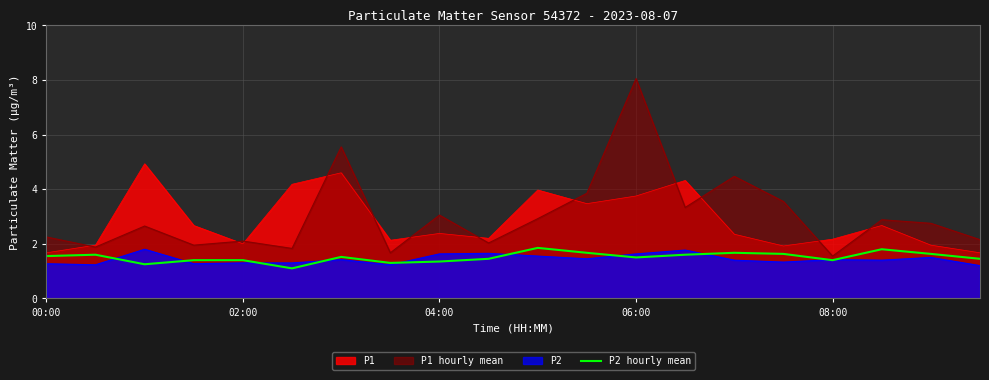

At which category is the sum across all series the highest?

06:00